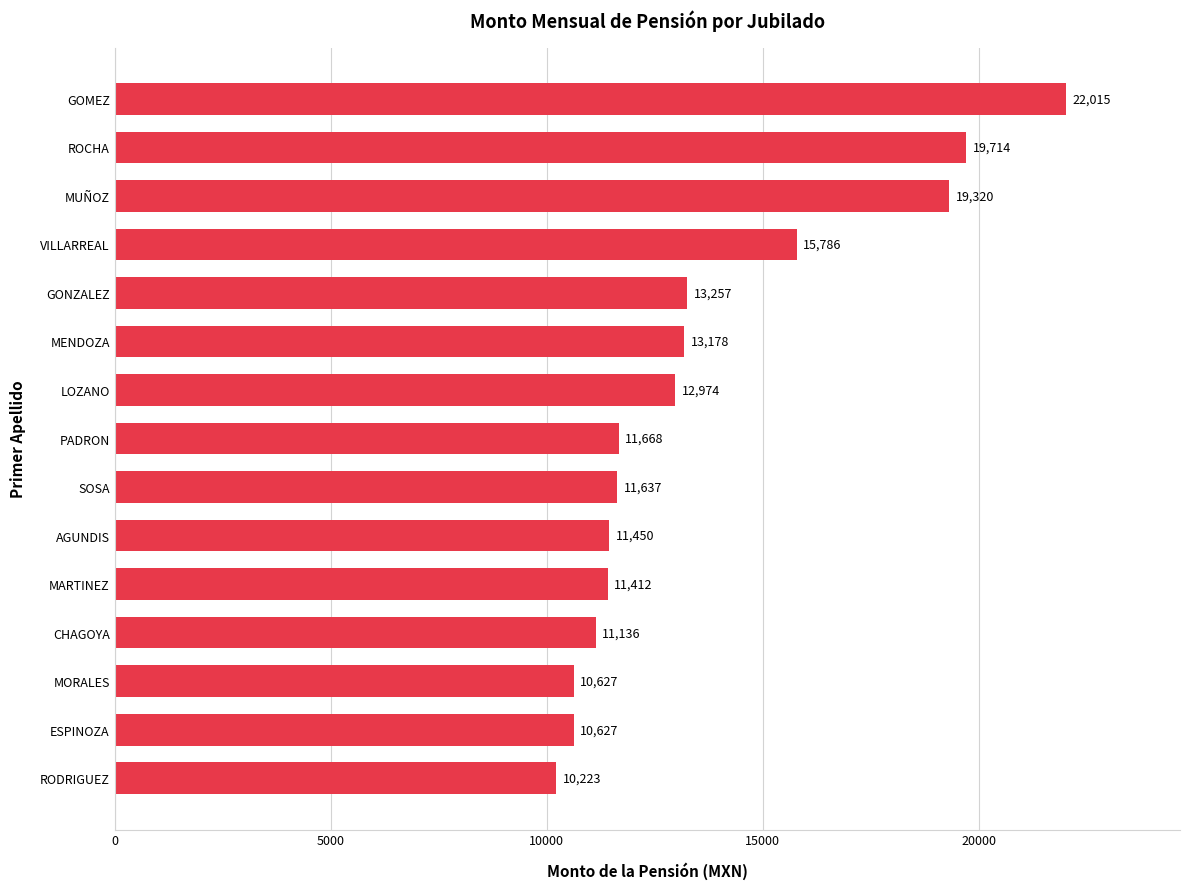

What is the difference between the maximum and minimum values?

11792.0